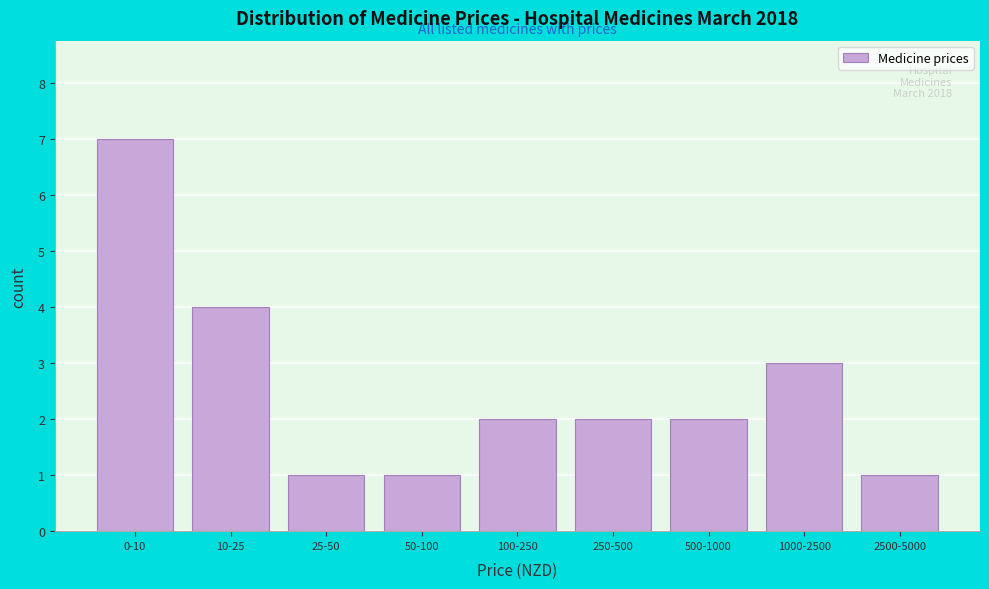

Reading right to left, extract all data points from this chart.

1	3	2	2	2	1	1	4	7